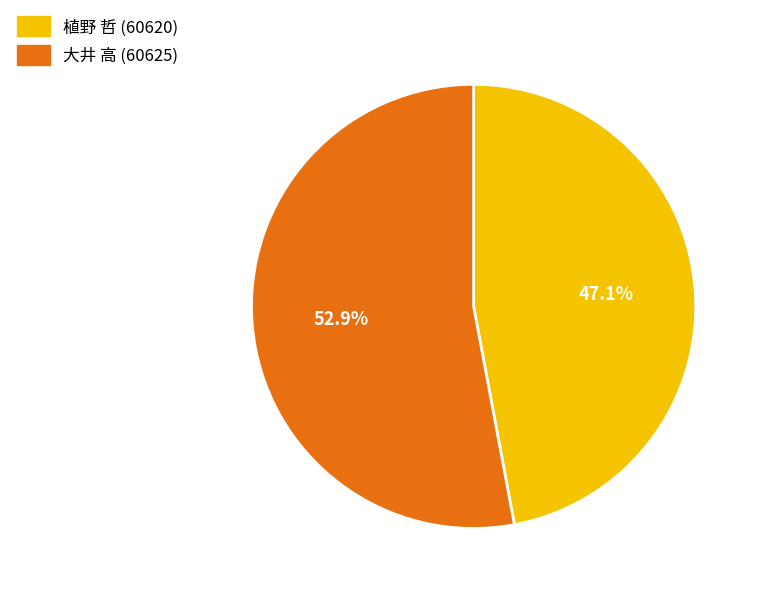

Count the number of slices in the pie.

2